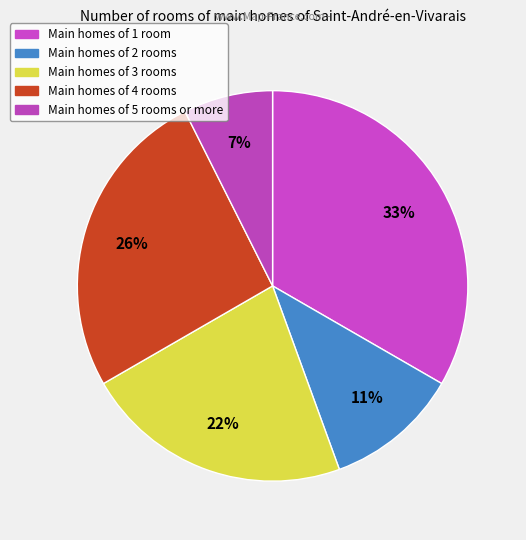

Rank the categories by value from highest to lowest.

1, 4, 3, 2, 5